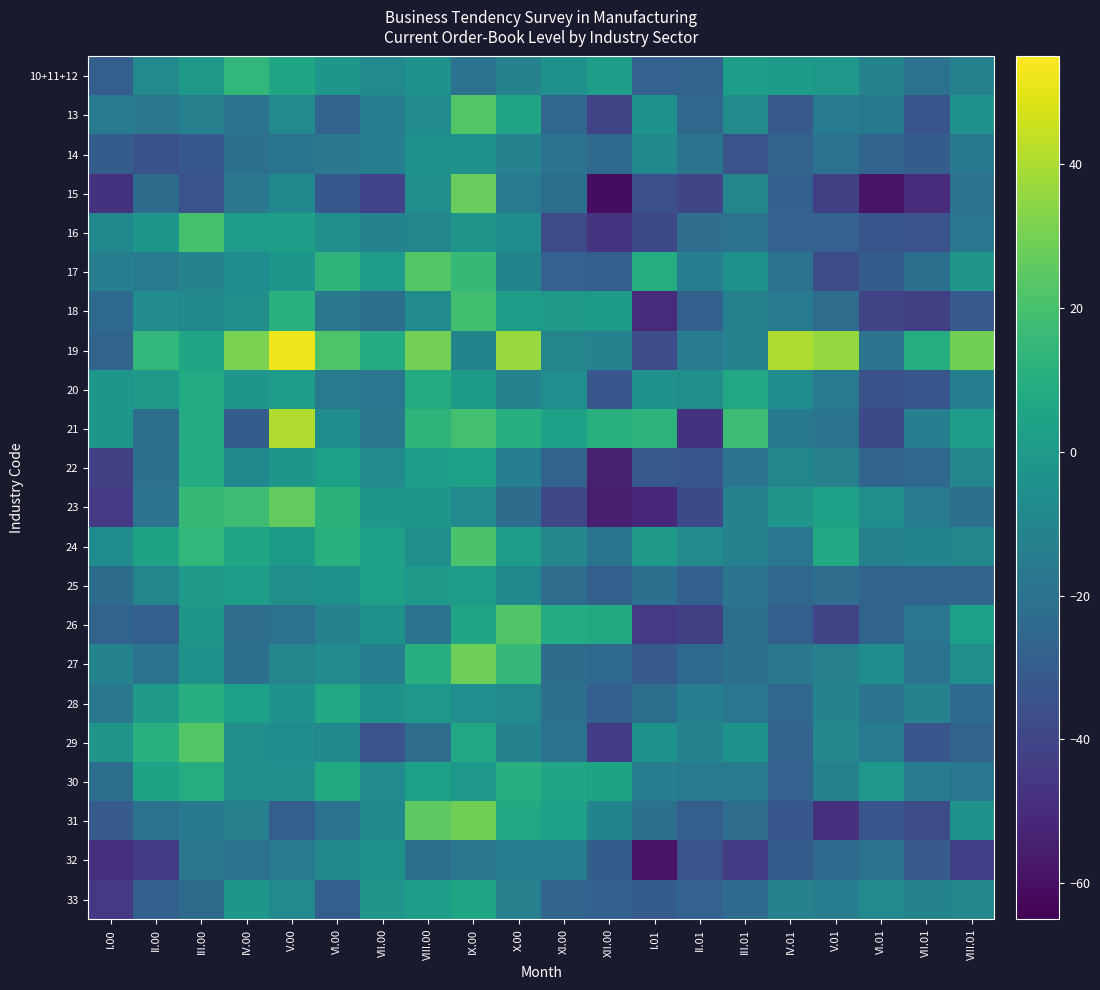

At which category is the sum across all series the highest?

IX.00